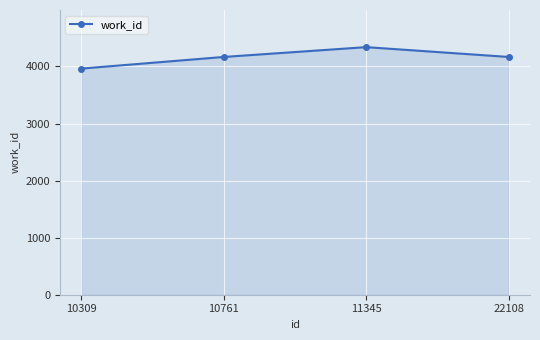

Which category has the lowest value across all series?

10309